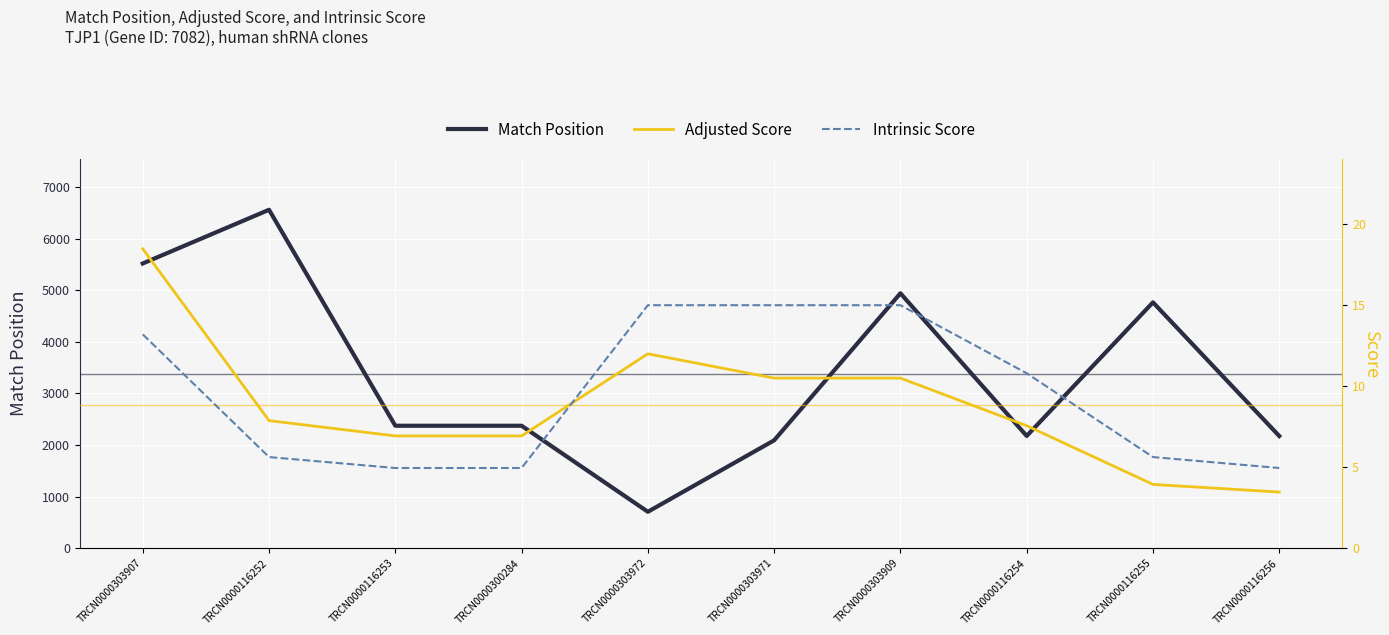

How many lines are shown in the chart?

3